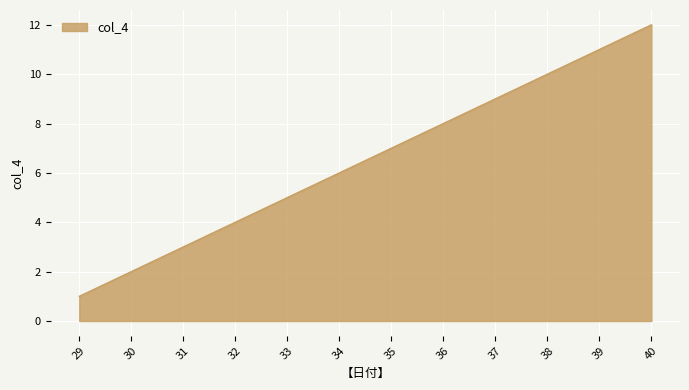

Between 39 and 40, which is larger?

40